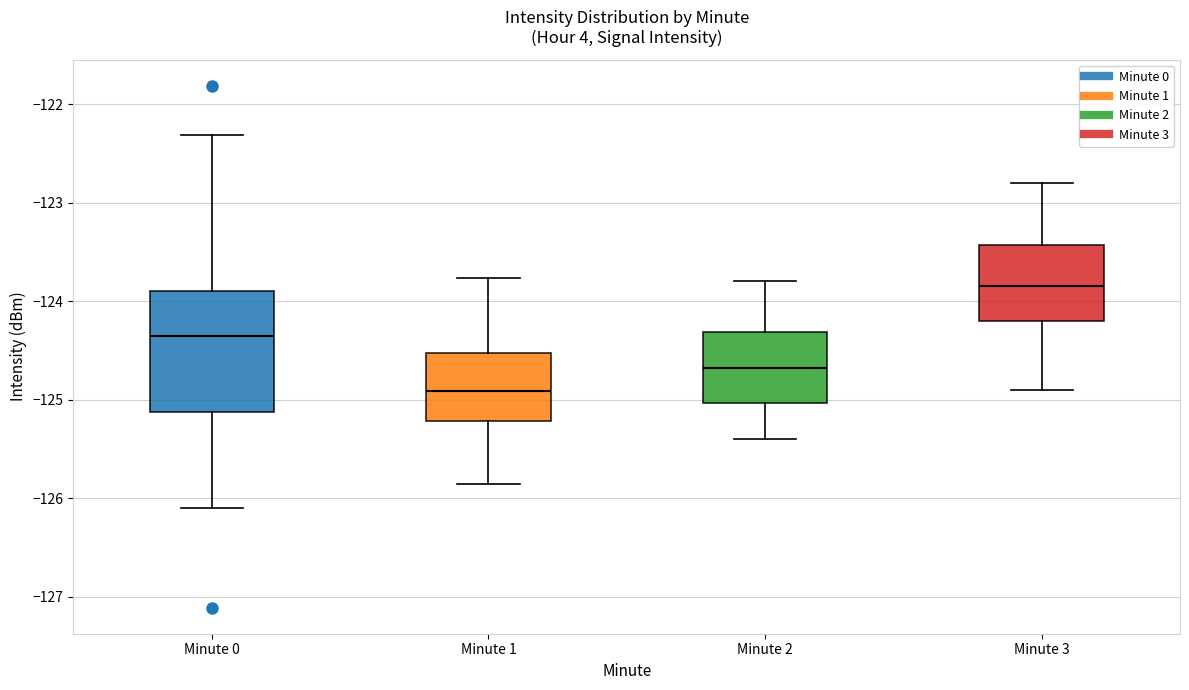

Where does the lower whisker of the box for Minute 2 end on the y-axis? The values are not printed on the chart, so give them approximately, as read against the axis.

-125.4